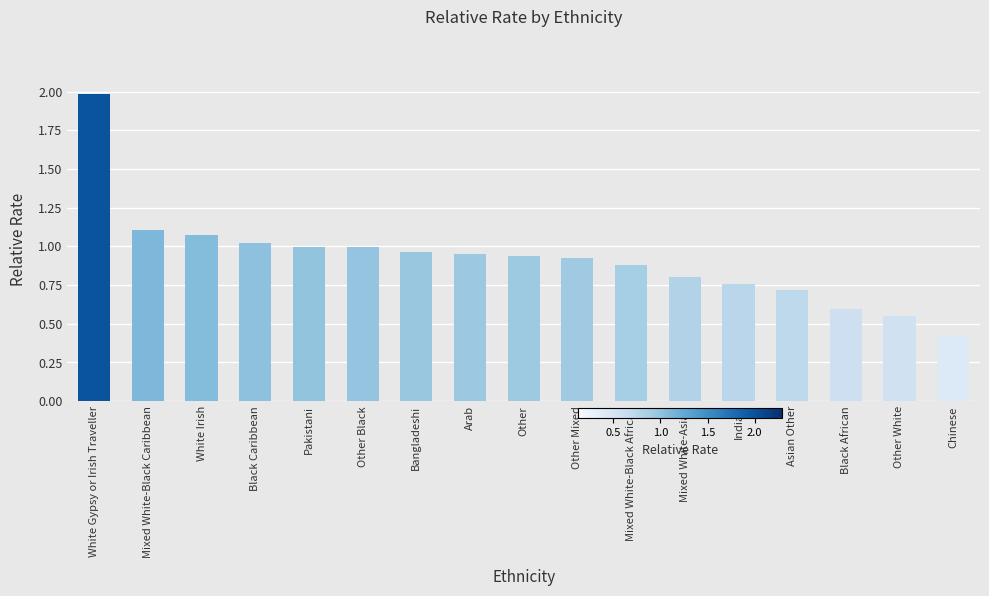

What is the label of the 17th bar from the right?

White Gypsy or Irish Traveller